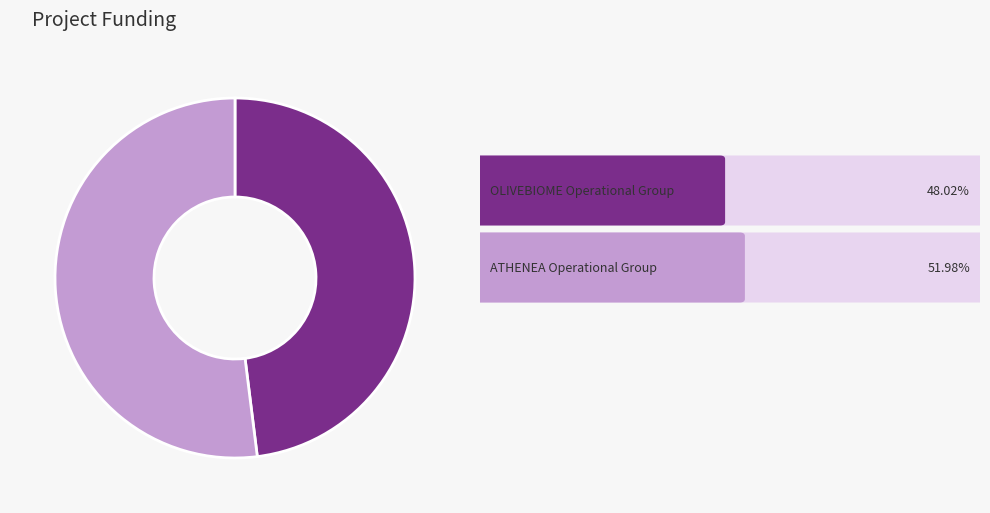

Does any single category account for the majority?

Yes